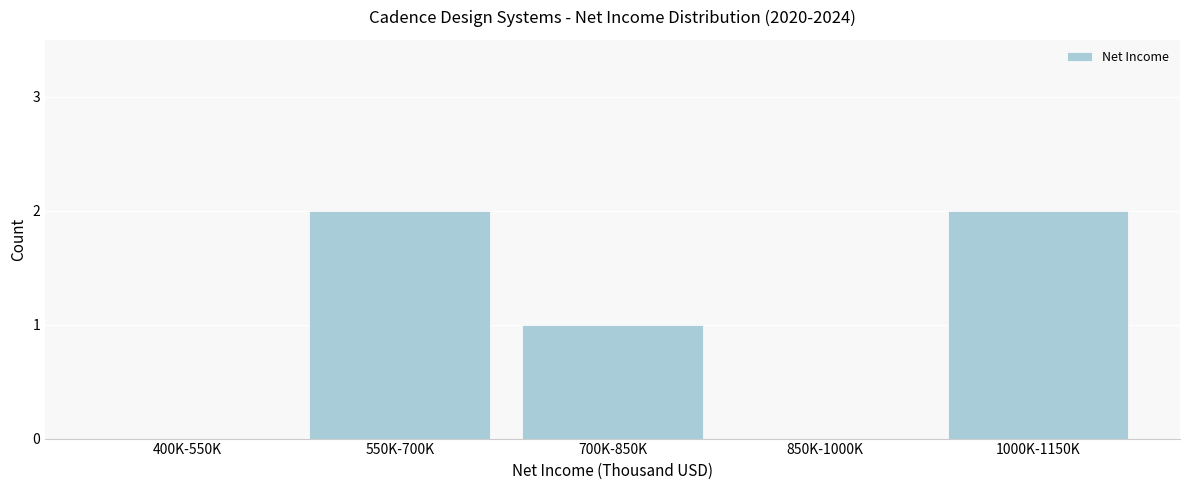

Reading right to left, list all the values displayed in this chart.

1000K-1150K=2	850K-1000K=0	700K-850K=1	550K-700K=2	400K-550K=0